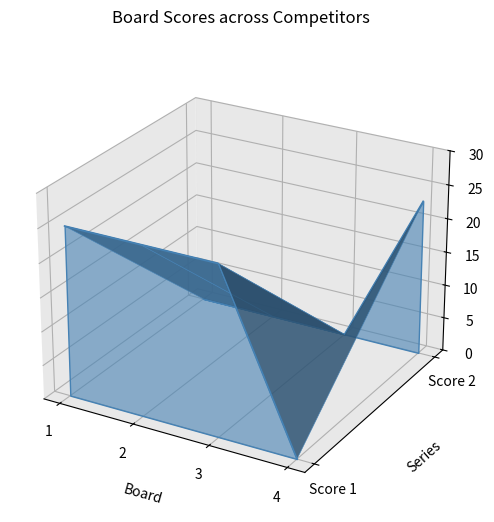

At which label does Score 2 reach its minimum?

3